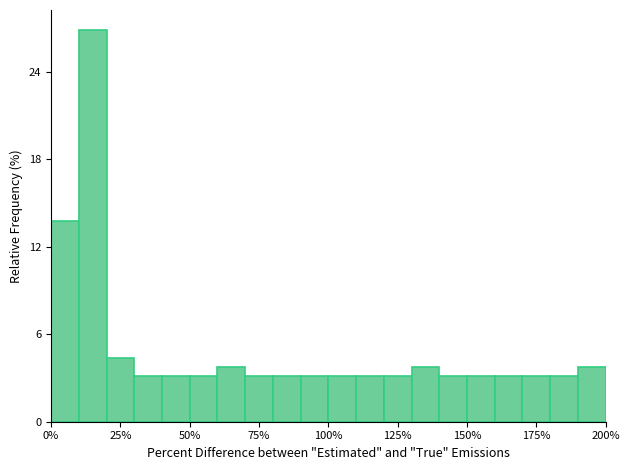

Around what value on the x-axis is the tallest bar? Give the approximate position of its centre, as read against the axis.

15